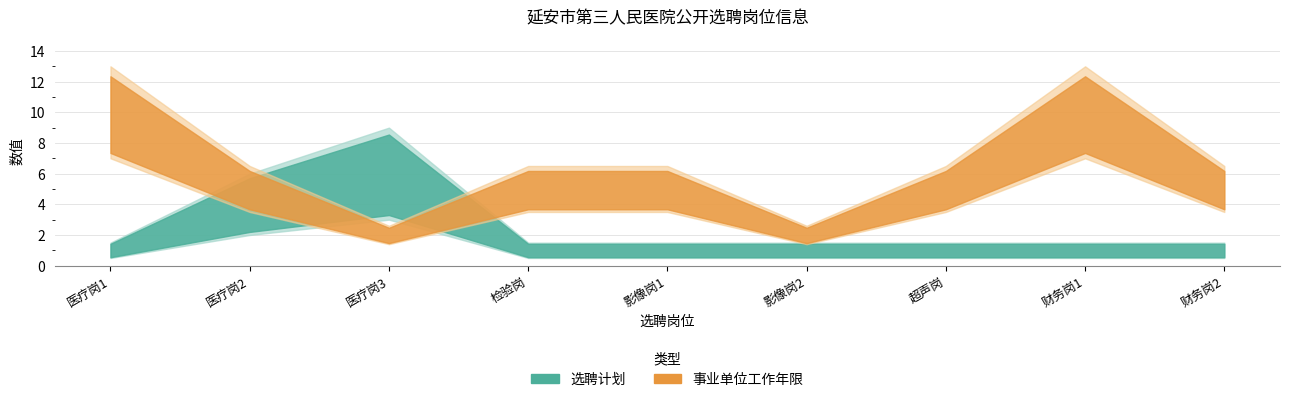

What is the label of the 2nd point from the right?

财务岗1